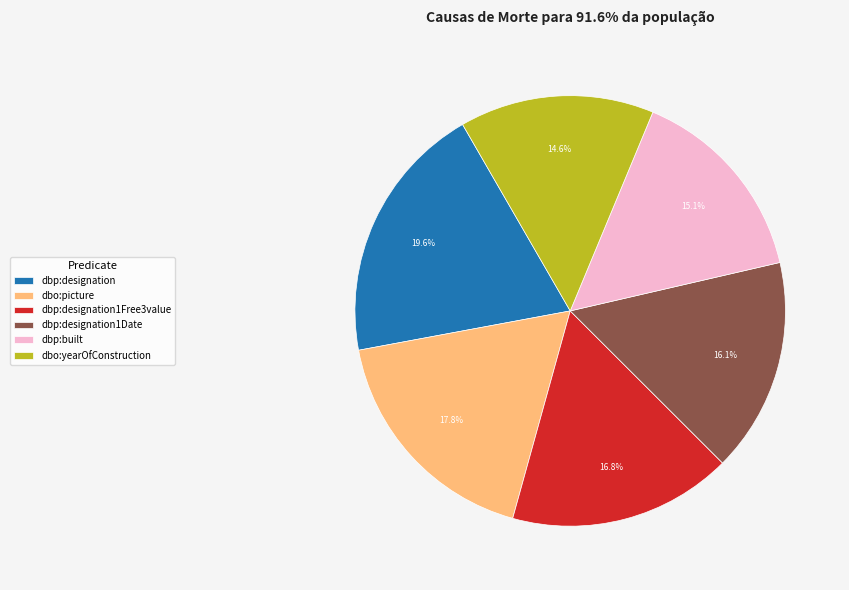

What percentage is the dbp:designation1Free3value slice, to the nearest percent?

17%